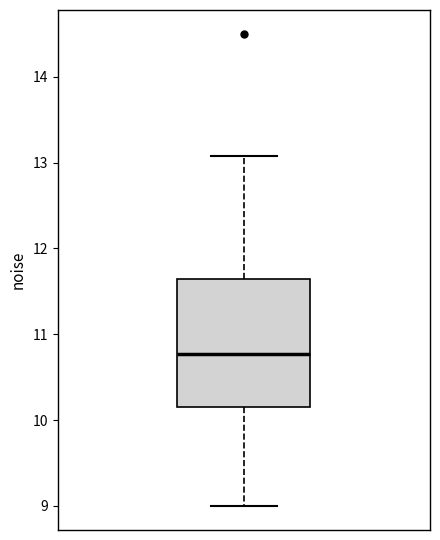

Transcribe this box plot: give where the median line is, the range the box spans, and where the two whiskers end, as read against the y-axis. The values are not printed on the chart, so give them approximately, as read against the axis.

median 10.8, box 10.2 to 11.6, whiskers 9.0 to 13.1